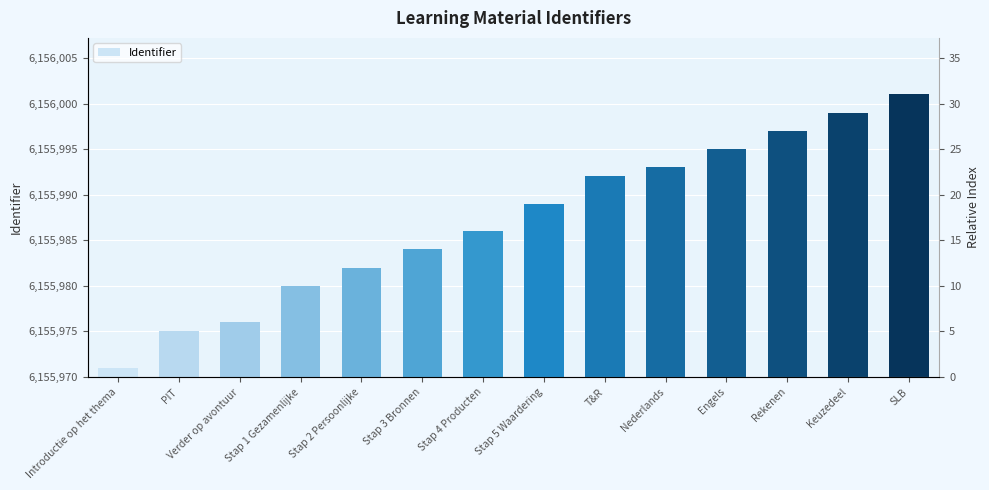

What is the sum of the values at PIT and Engels?

30